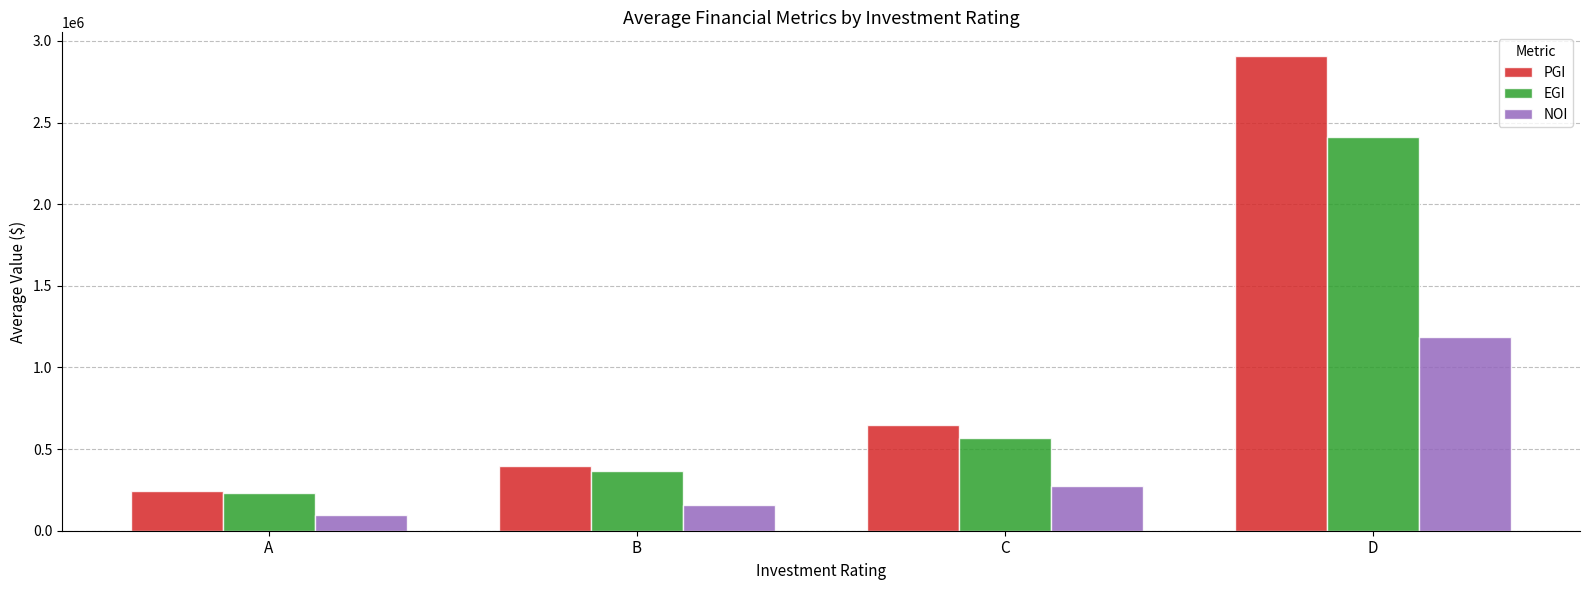

What is the greatest value displayed?

2907692.6